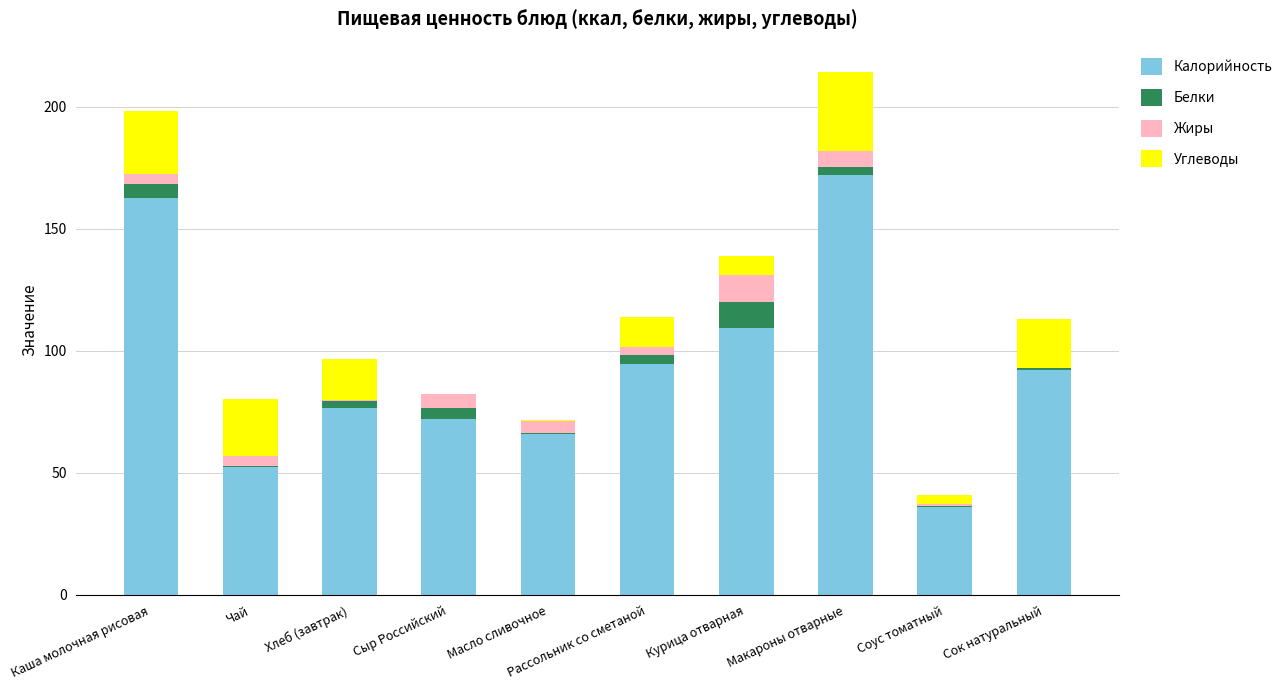

The value of Калорийность at Макароны отварные is 301.8. True or false?

False